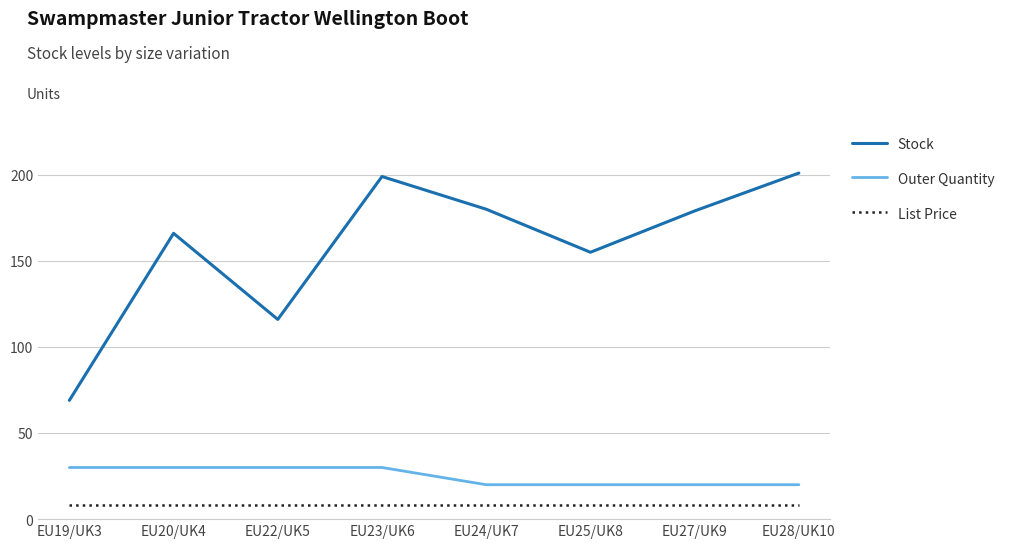

Is it true that List Price equals 8.5 at EU24/UK7?

True